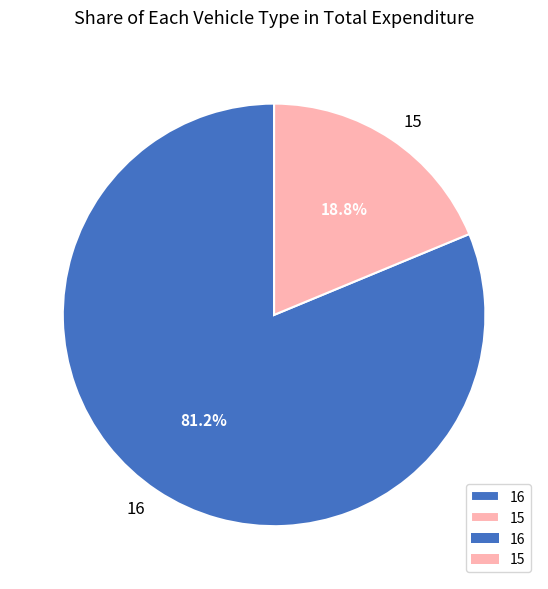

To the nearest percent, what is the difference between the largest and smallest slice percentages?

62%